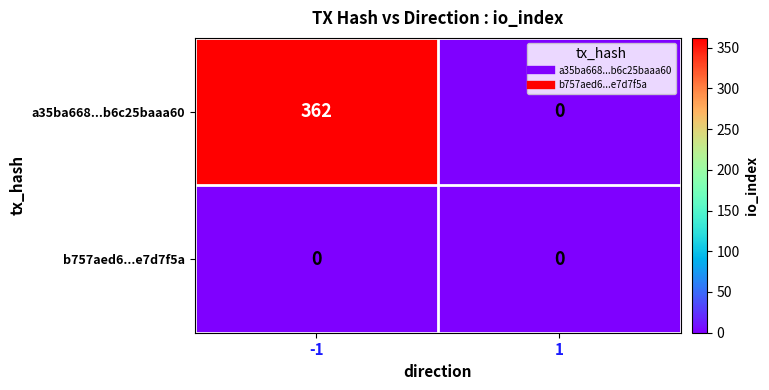

What is the total value across all series at -1?

362